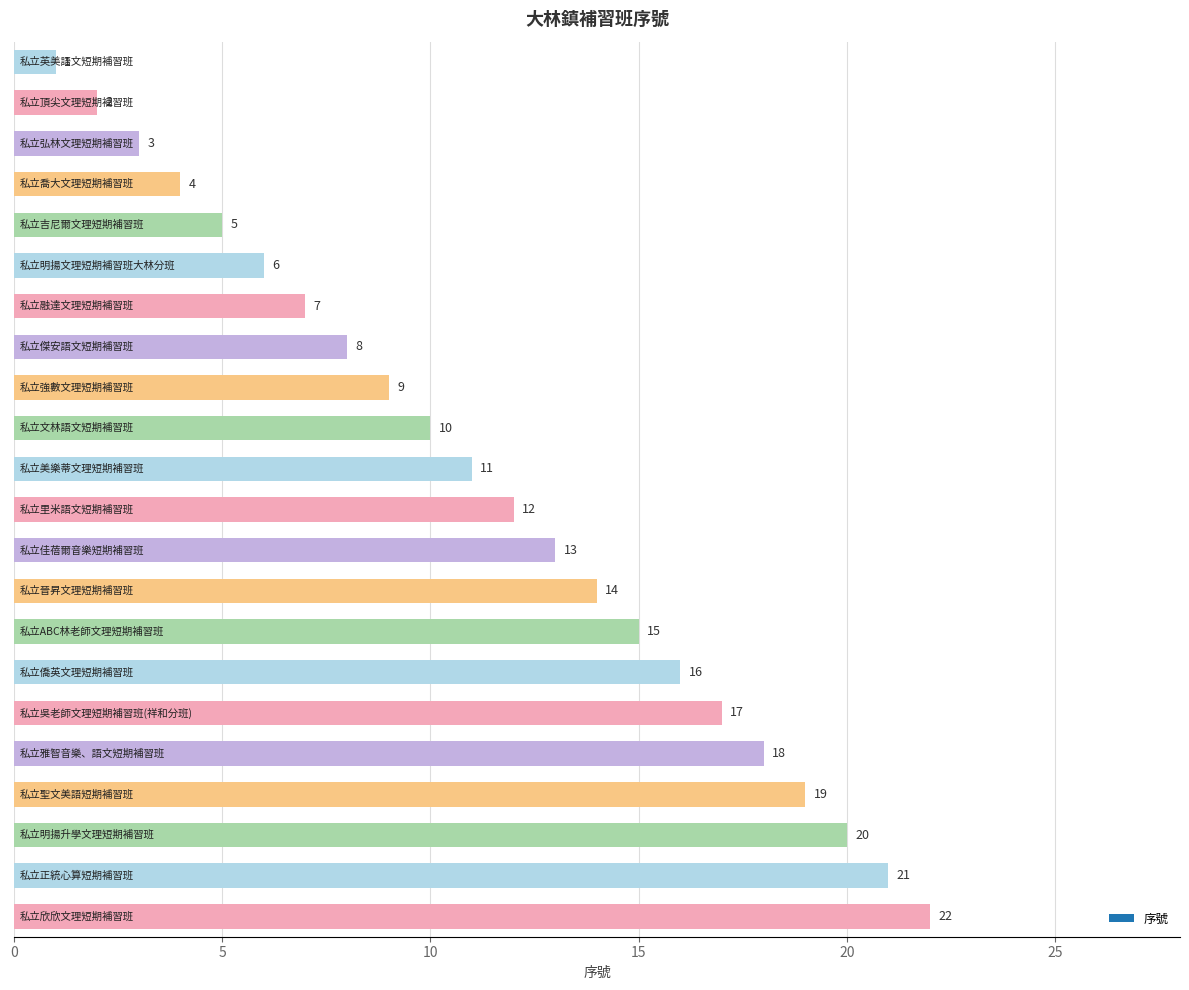

How many categories are shown in the chart?

22